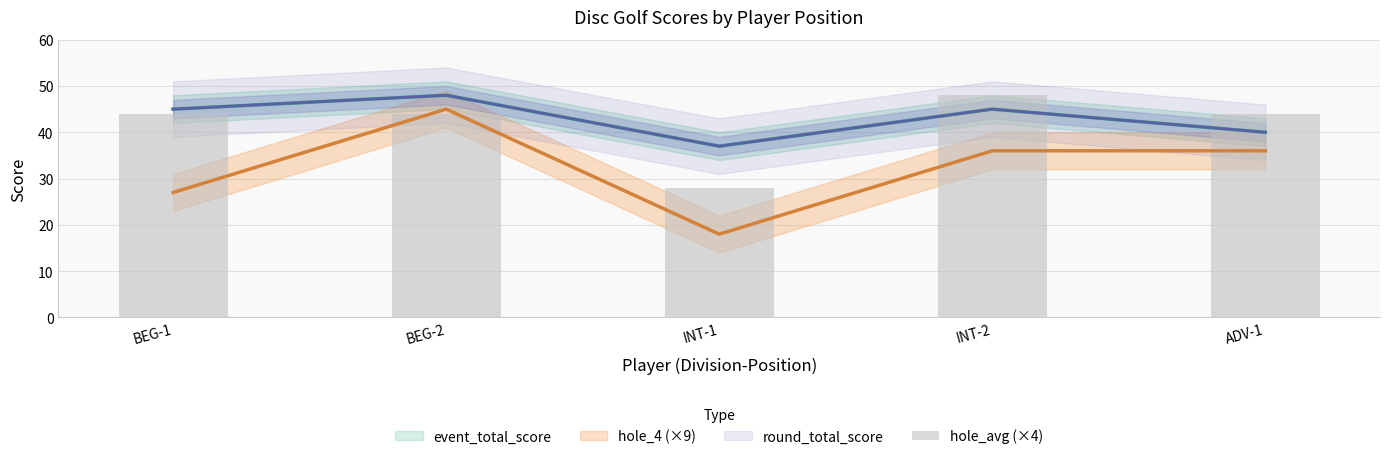

Where is the data nearest to the value 38?

BEG-1